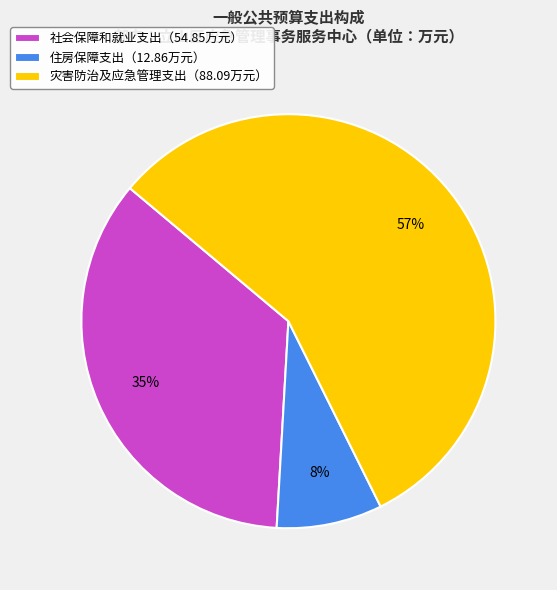

Is there a majority slice in this chart?

Yes